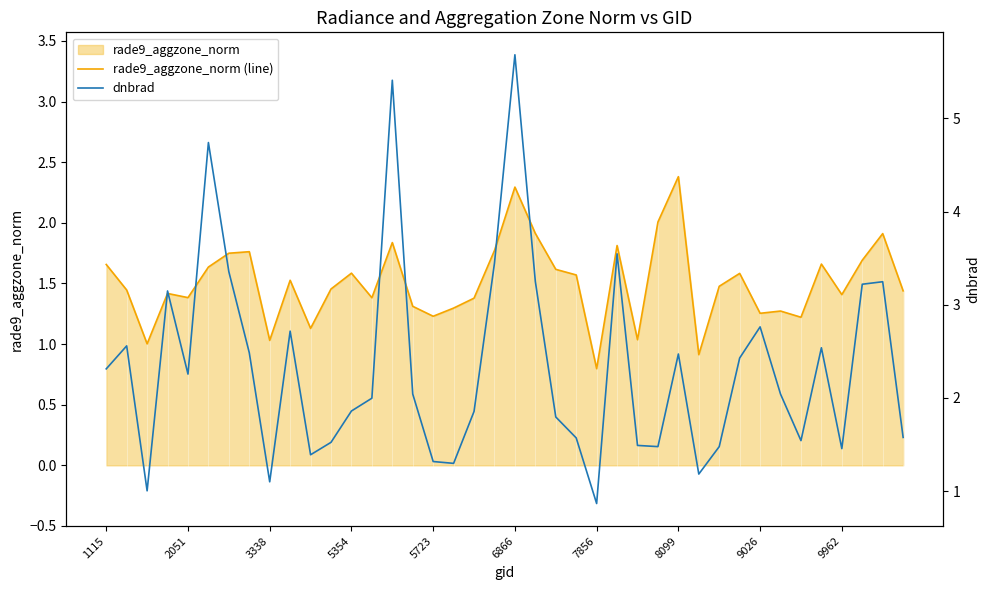

Which series changed the most between 20 and 39?

dnbrad